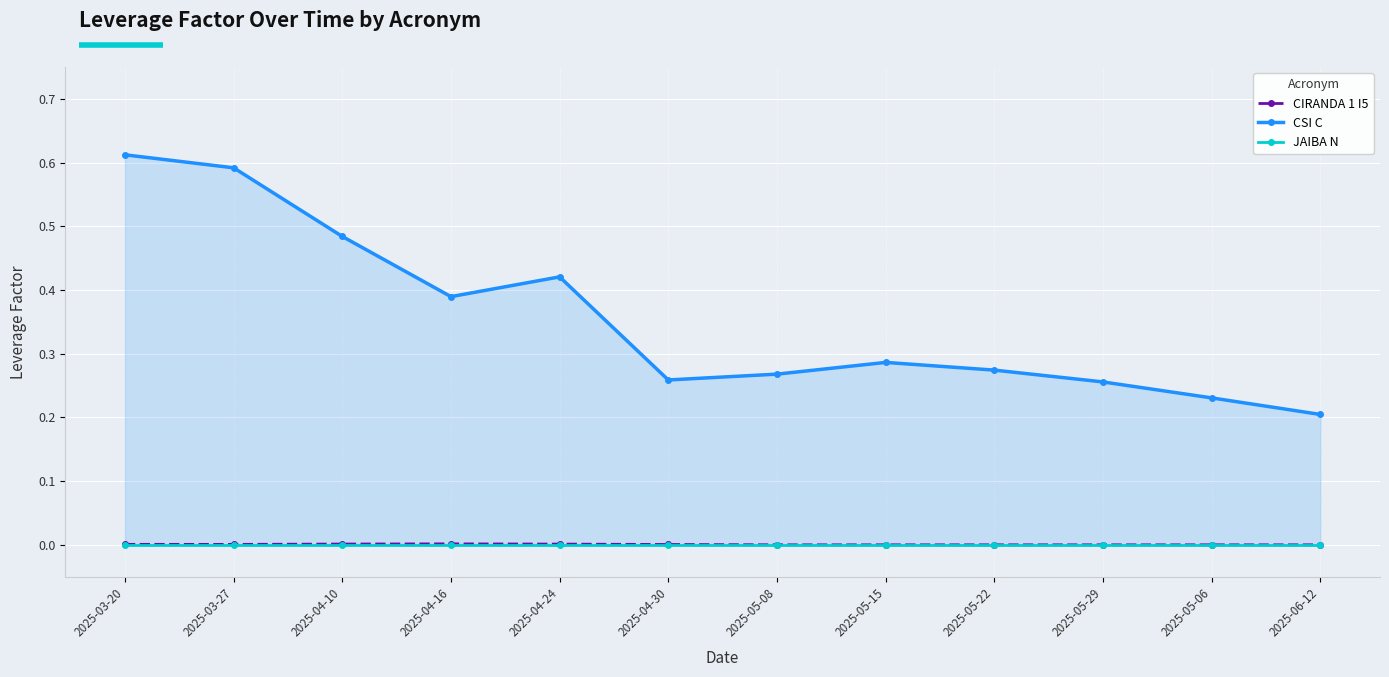

What is the spread (max minus min) of values at 2025-04-24?

0.4